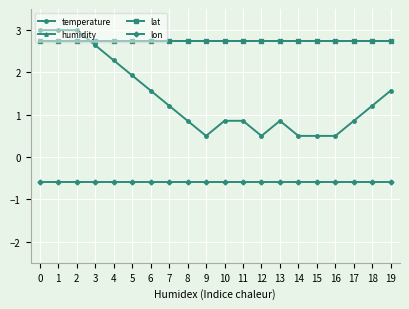

Does the chart have visible grid lines?

Yes